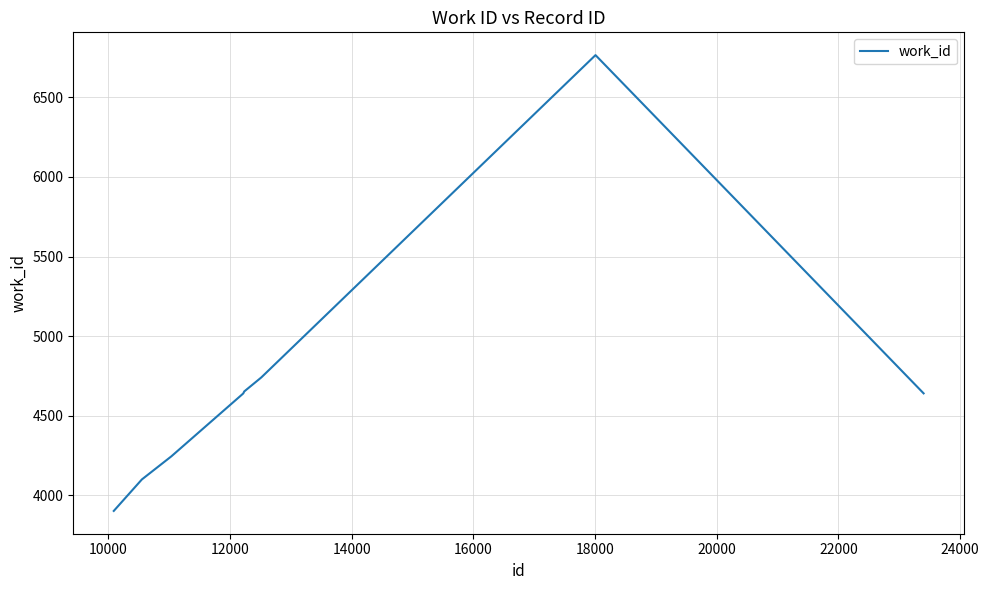

What is the greatest value displayed?

6766